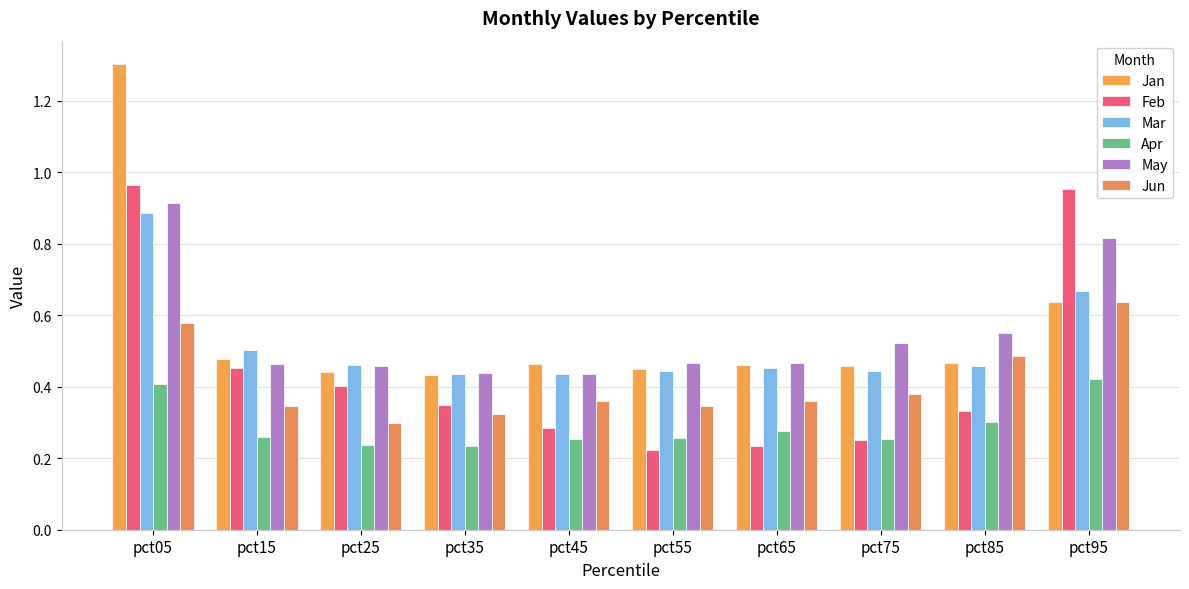

What are all the series names shown in the legend?

Jan, Feb, Mar, Apr, May, Jun